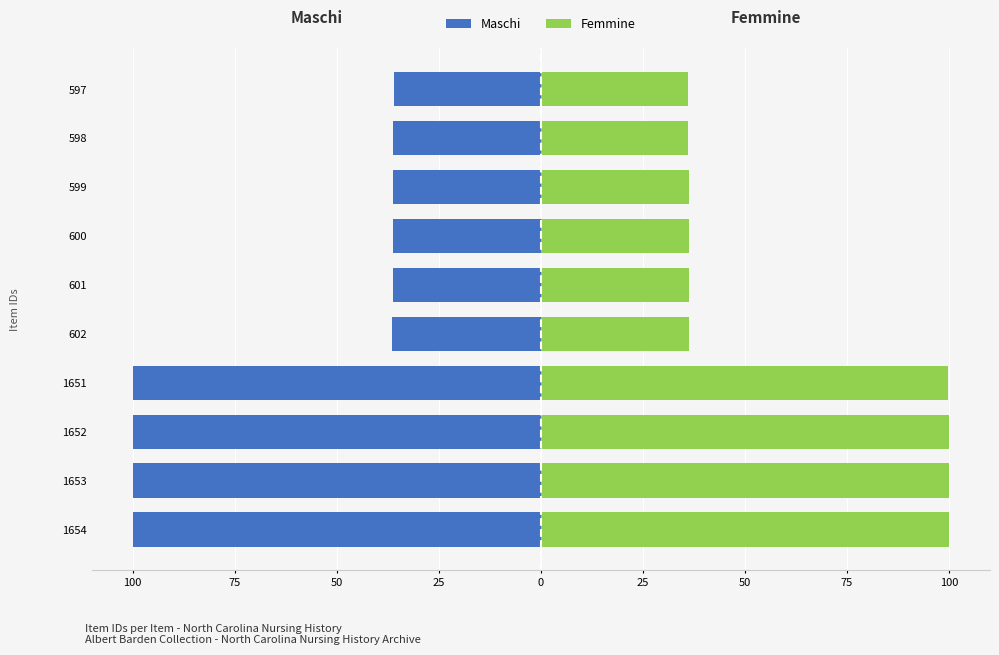

What are all the series names shown in the legend?

Maschi, Femmine